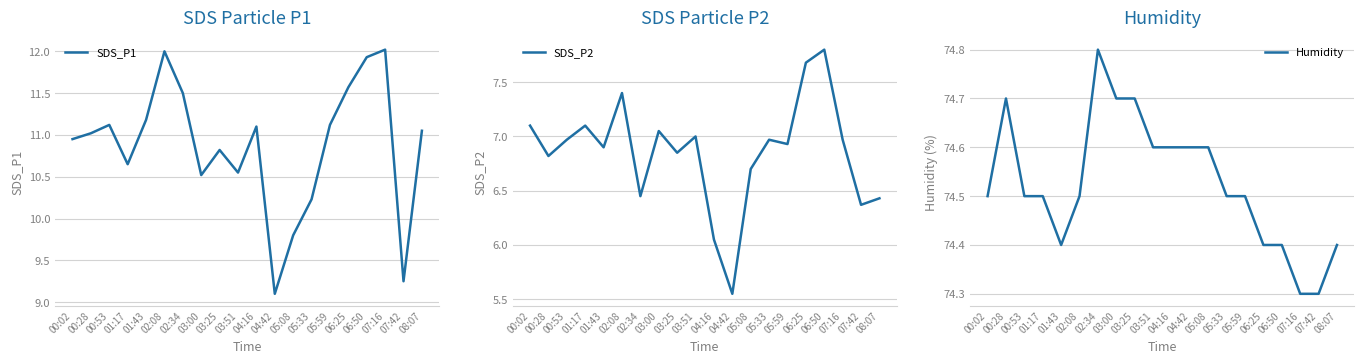

What position from the right is 02:08?

15